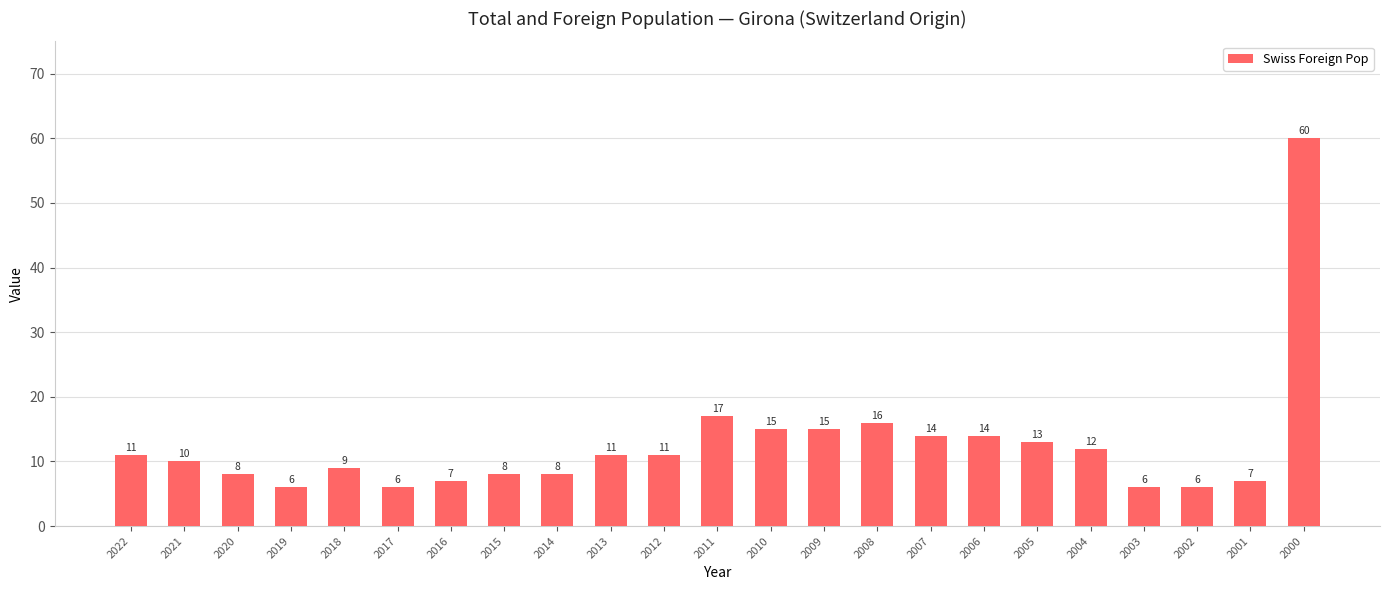

Reading left to right, transcribe all the data shown in this chart.

2022=11	2021=10	2020=8	2019=6	2018=9	2017=6	2016=7	2015=8	2014=8	2013=11	2012=11	2011=17	2010=15	2009=15	2008=16	2007=14	2006=14	2005=13	2004=12	2003=6	2002=6	2001=7	2000=60